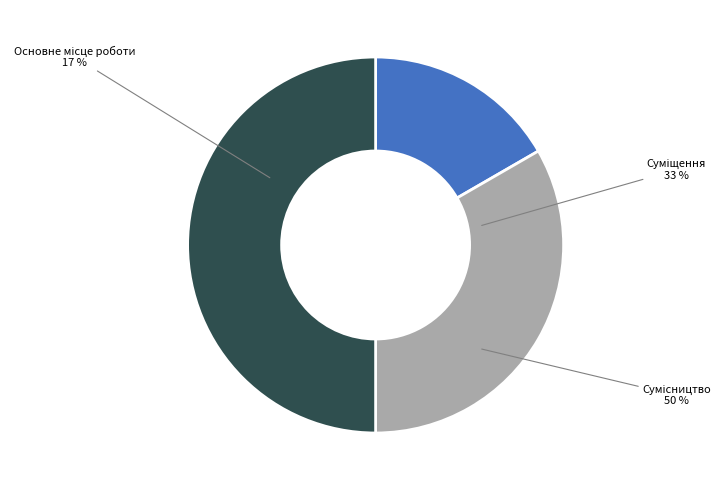

Combined, do Суміщення and Основне місце роботи account for over 50%?

No